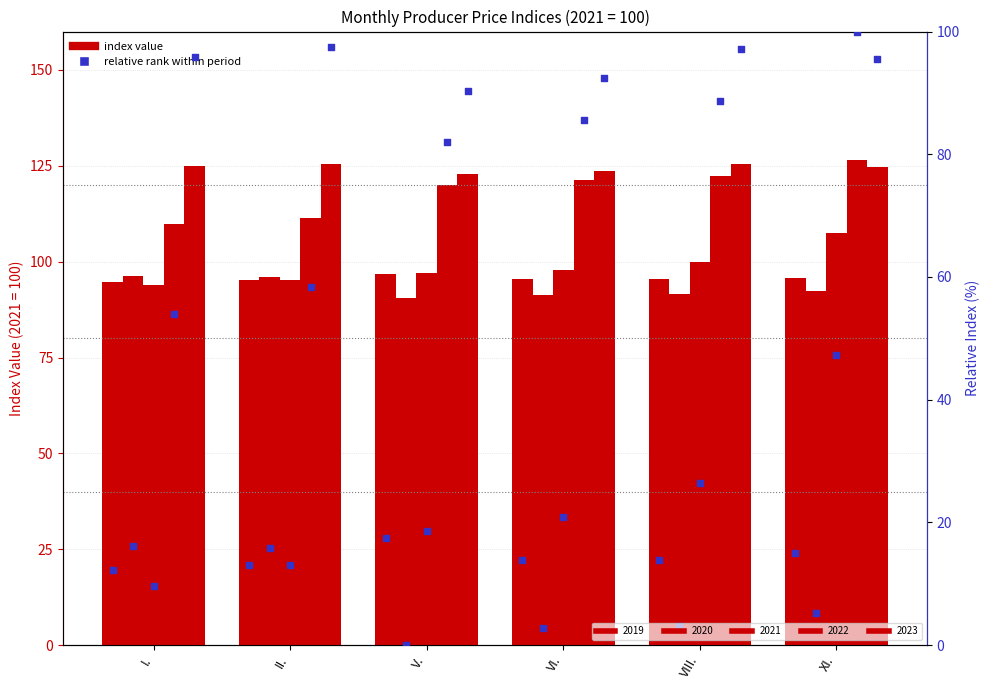

What are all the series names shown in the legend?

2019, 2020, 2021, 2022, 2023